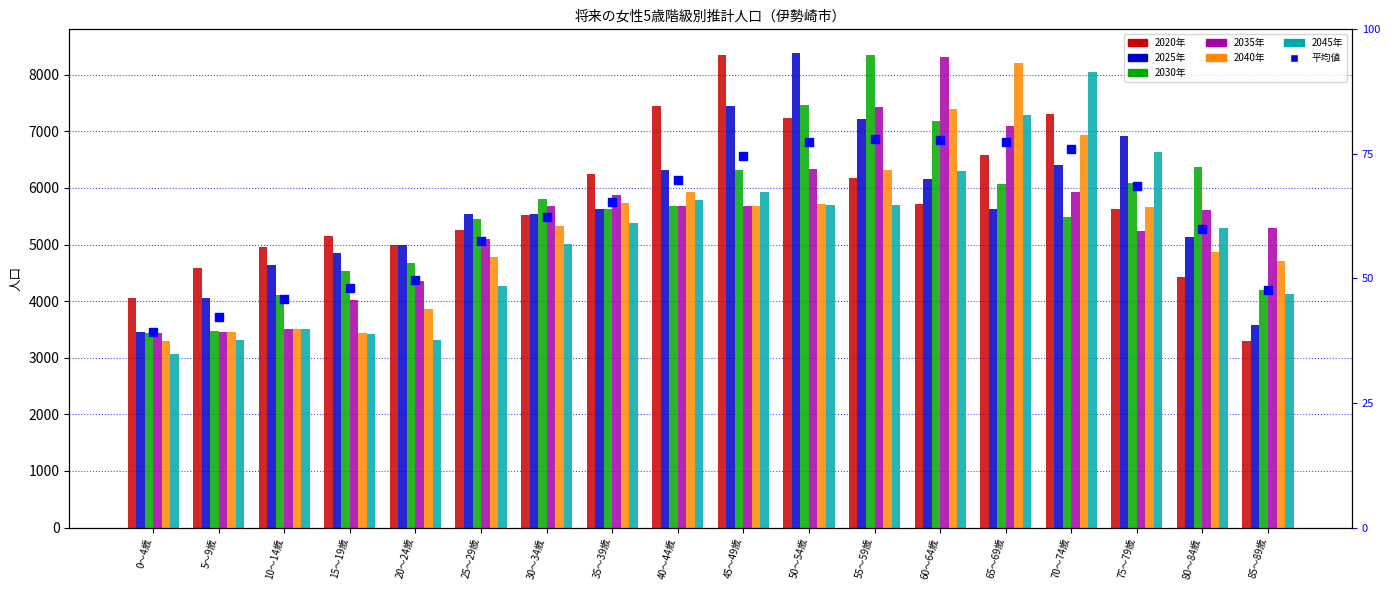

Which series has the largest total across all categories?

2020年